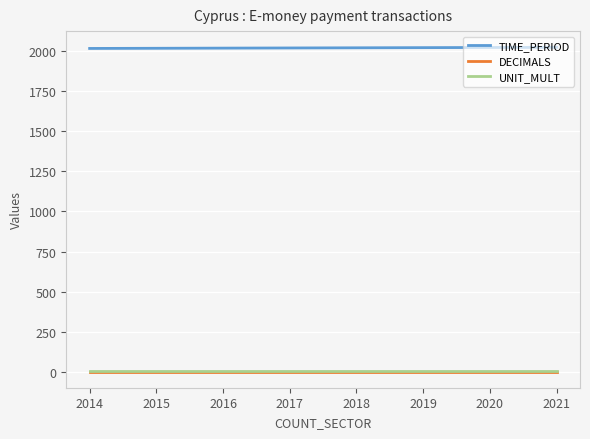

Count the TIME_PERIOD values in the range 2016 to 2020.

5